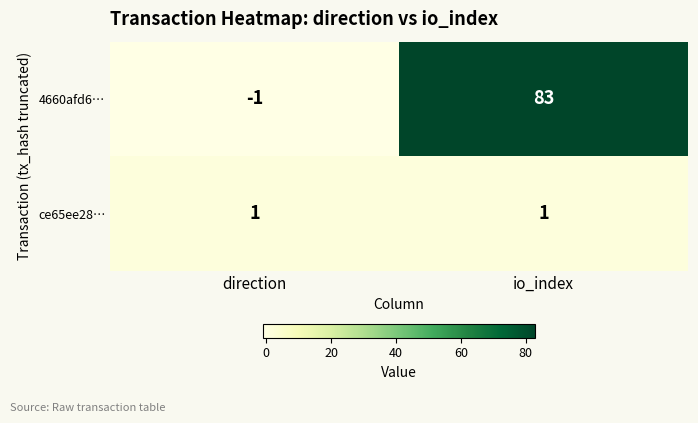

True or false: ce65ee28… has a value of 1 at io_index.

True